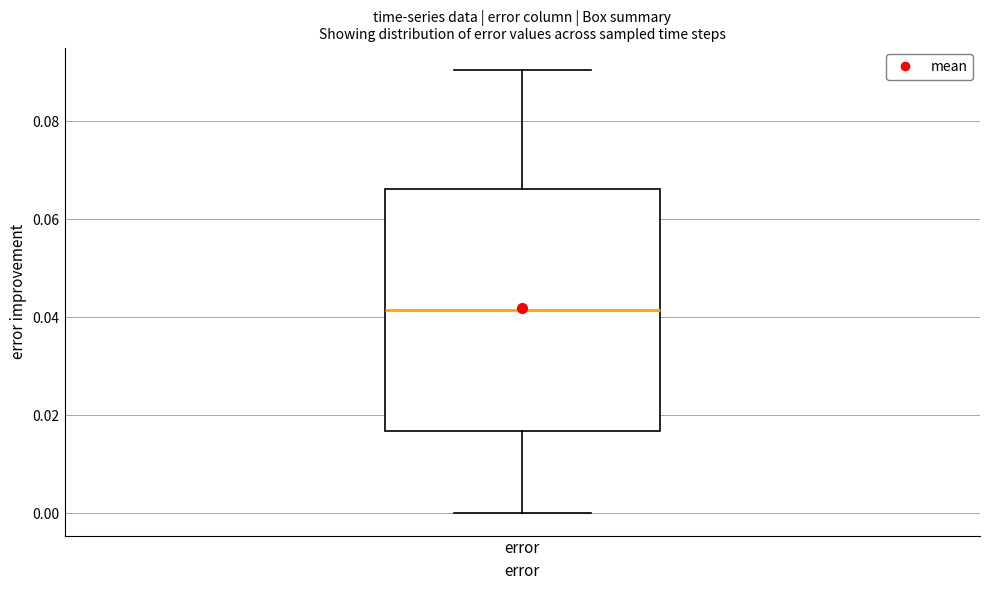

Read this box plot against the y-axis: the position of the median line, the range covered by the box, and the ends of both whiskers. The values are not printed on the chart, so give them approximately, as read against the axis.

median 0.042, box 0.016 to 0.066, whiskers 0.000 to 0.090